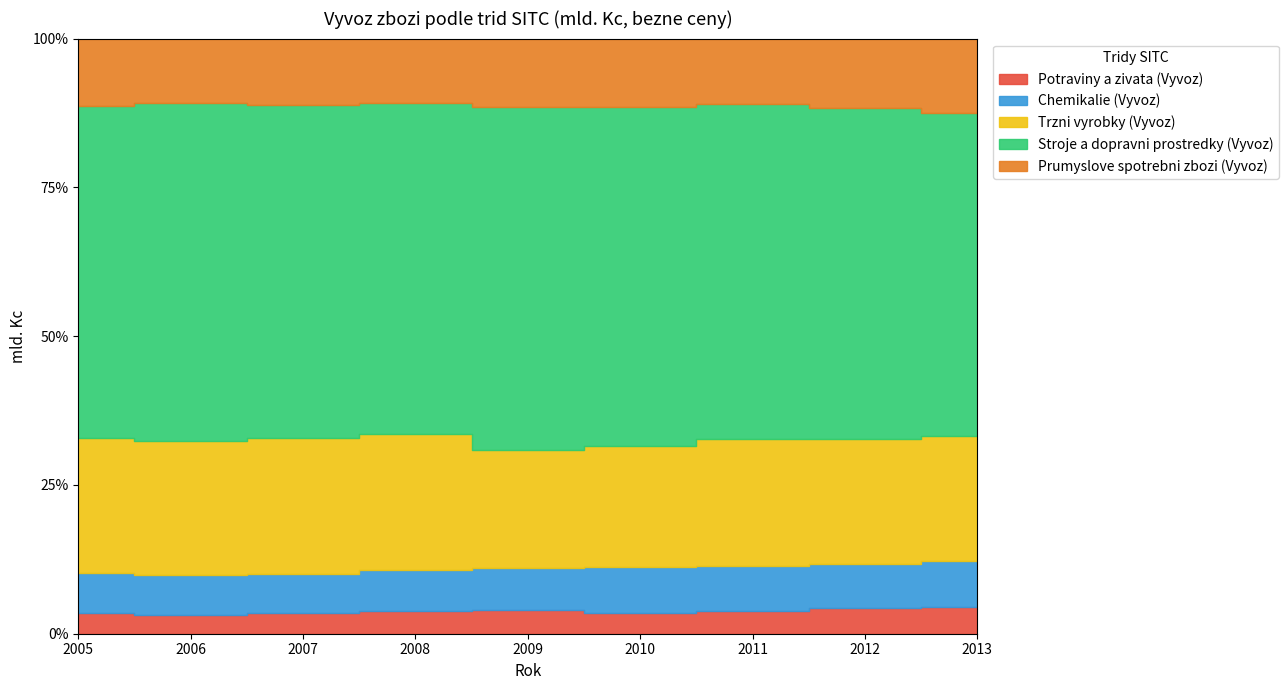

At which category does Trzni vyrobky (Vyvoz) reach its first local valley?

2009